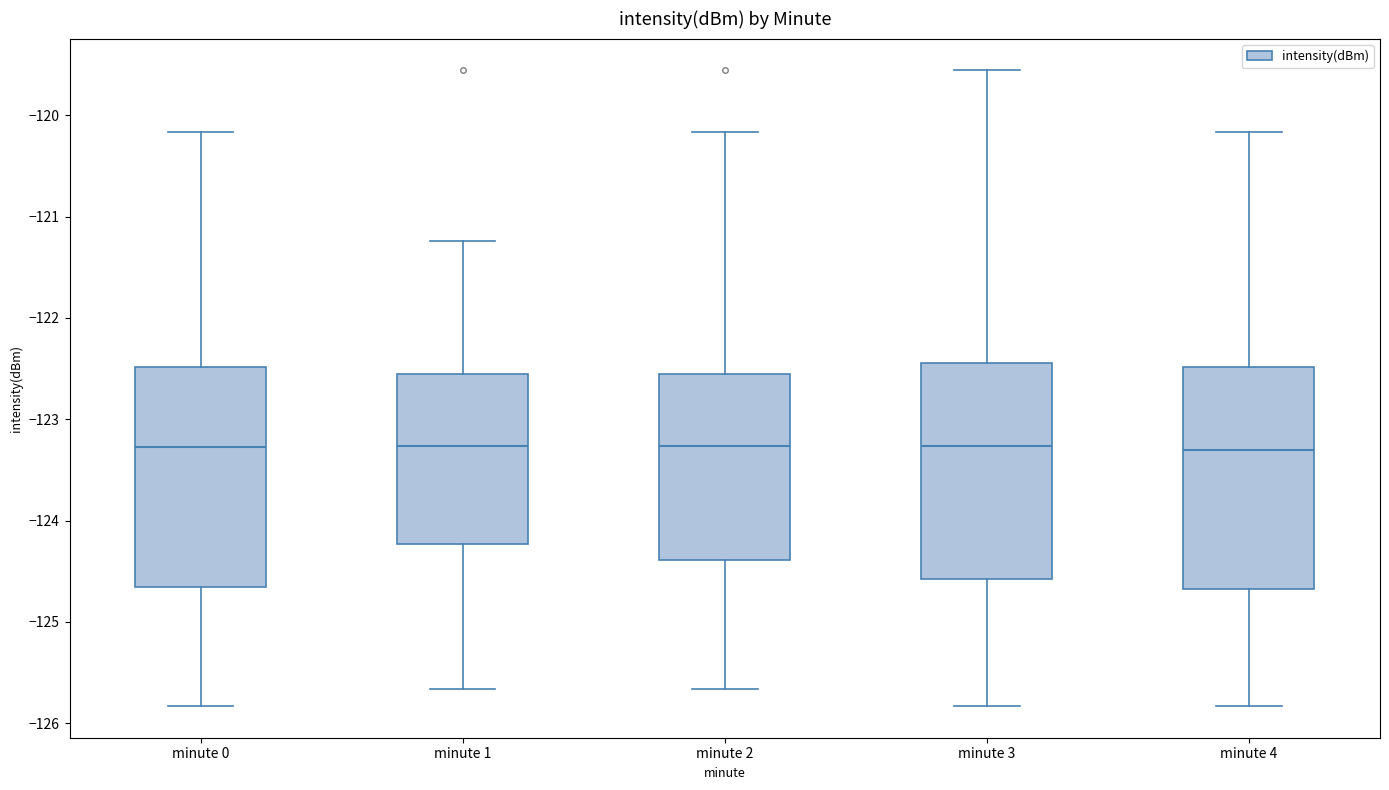

Reading left to right, transcribe this box plot: for each box, give where its median line is, the range the box spans, and where its two whiskers end, as read against the y-axis. The values are not printed on the chart, so give them approximately, as read against the axis.

minute 0: median -123.3, box -124.7 to -122.5, whiskers -125.8 to -120.2
minute 1: median -123.3, box -124.2 to -122.6, whiskers -125.7 to -121.2
minute 2: median -123.3, box -124.4 to -122.6, whiskers -125.7 to -120.2
minute 3: median -123.3, box -124.6 to -122.4, whiskers -125.8 to -119.6
minute 4: median -123.3, box -124.7 to -122.5, whiskers -125.8 to -120.2